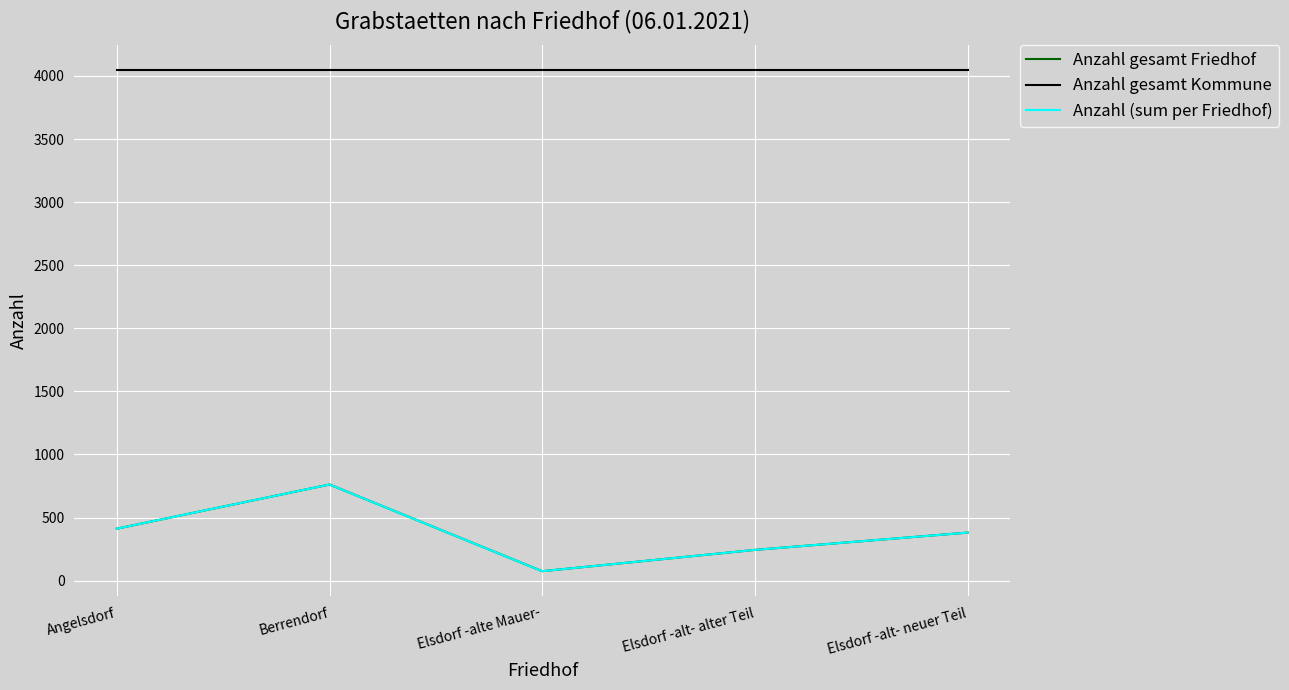

True or false: Anzahl gesamt Kommune and Anzahl (sum per Friedhof) intersect in this chart.

False